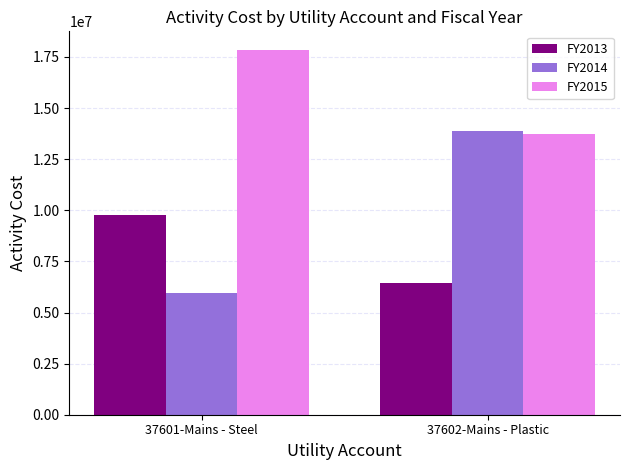

Are the bars horizontal?

No